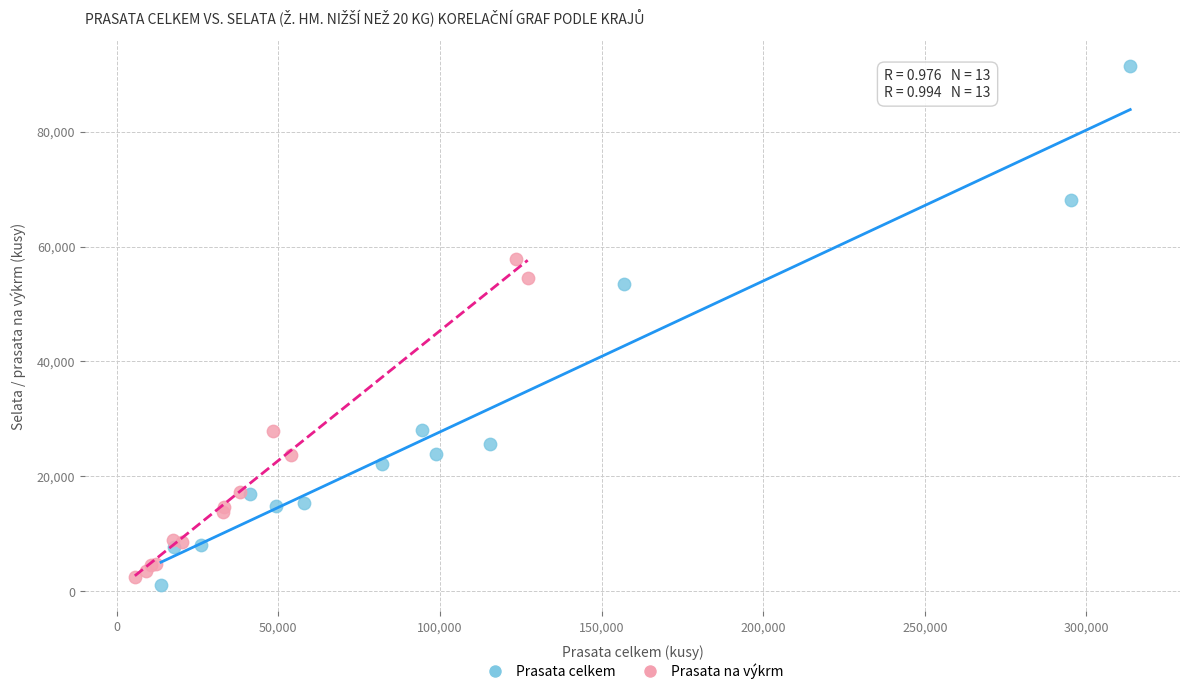

Which series contains the highest Y value?

Prasata celkem